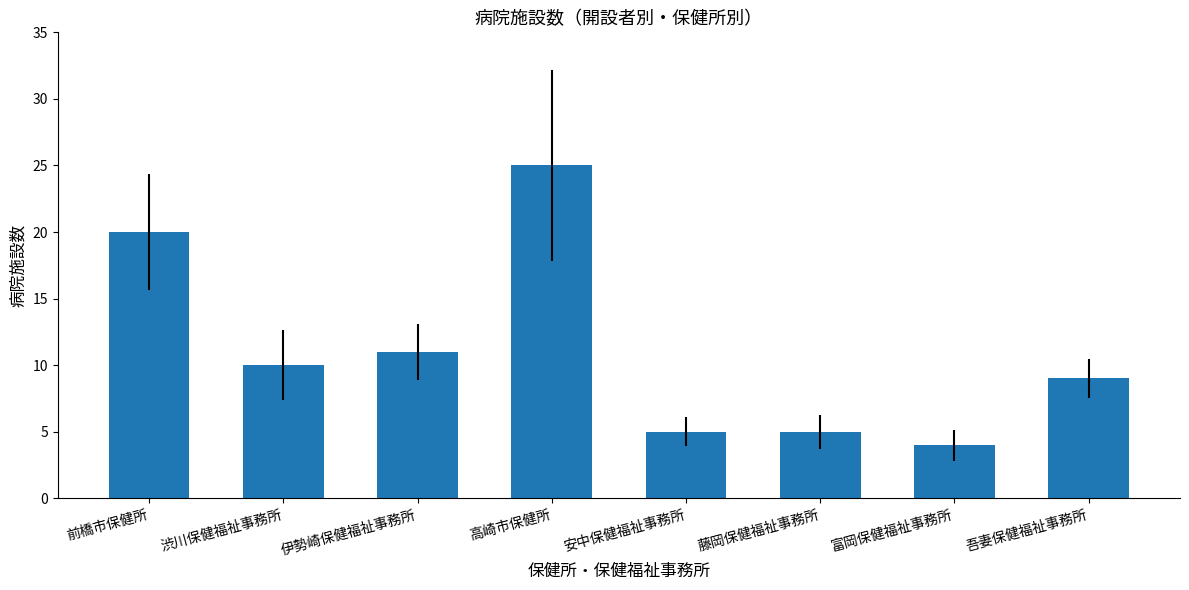

What is the greatest value displayed?

25